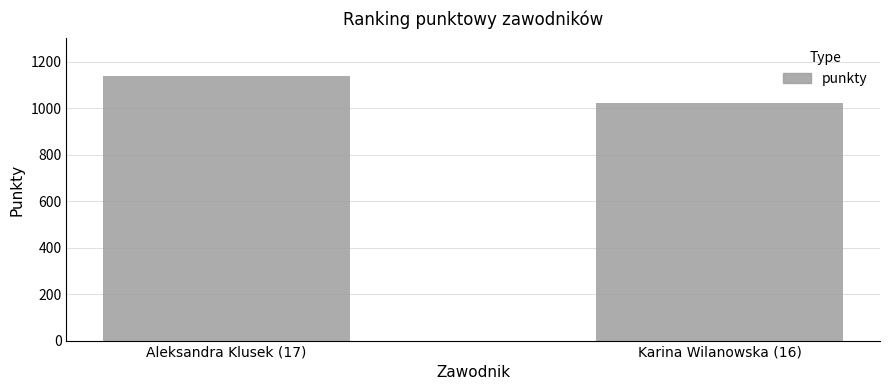

At which category does the chart reach its minimum across all series?

Karina Wilanowska (16)